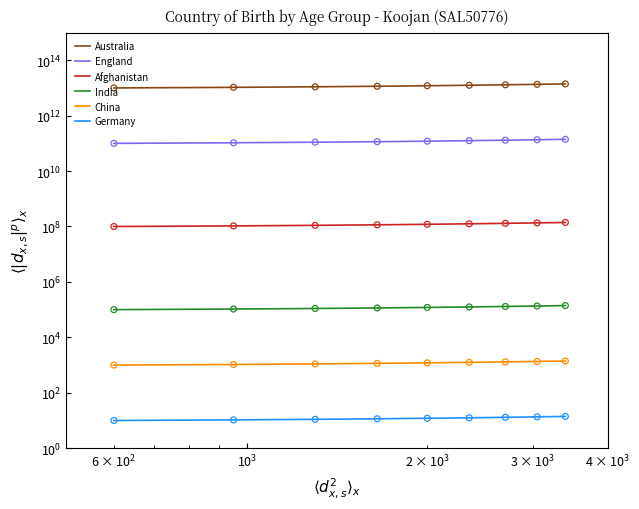

What are all the series names shown in the legend?

Australia, England, Afghanistan, India, China, Germany